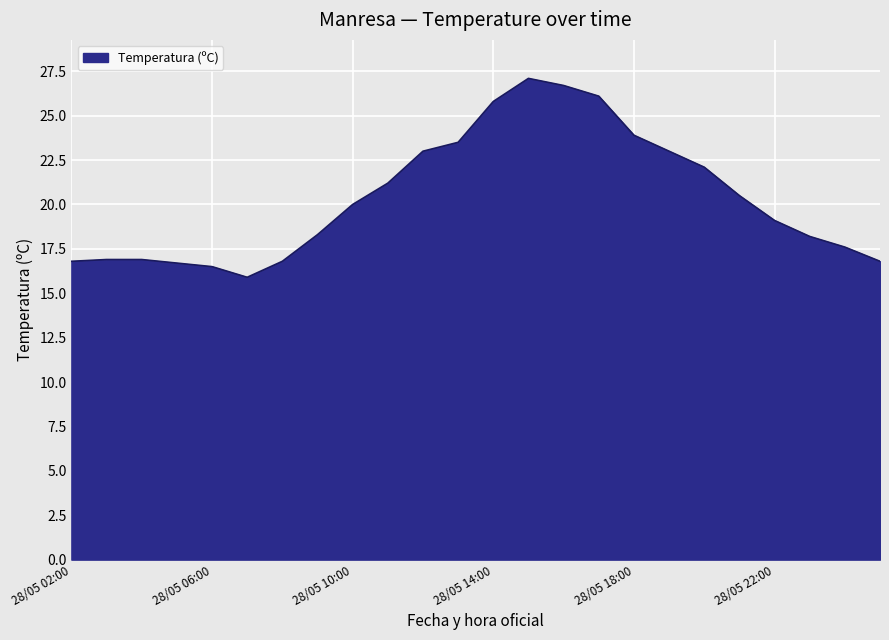

What is the difference between the maximum and minimum values?

11.2